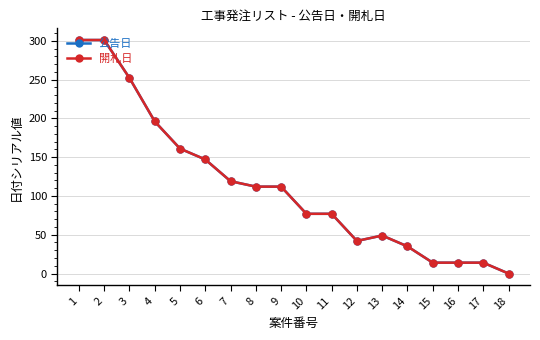

List the series in order of their peak value, highest first.

公告日, 開札日